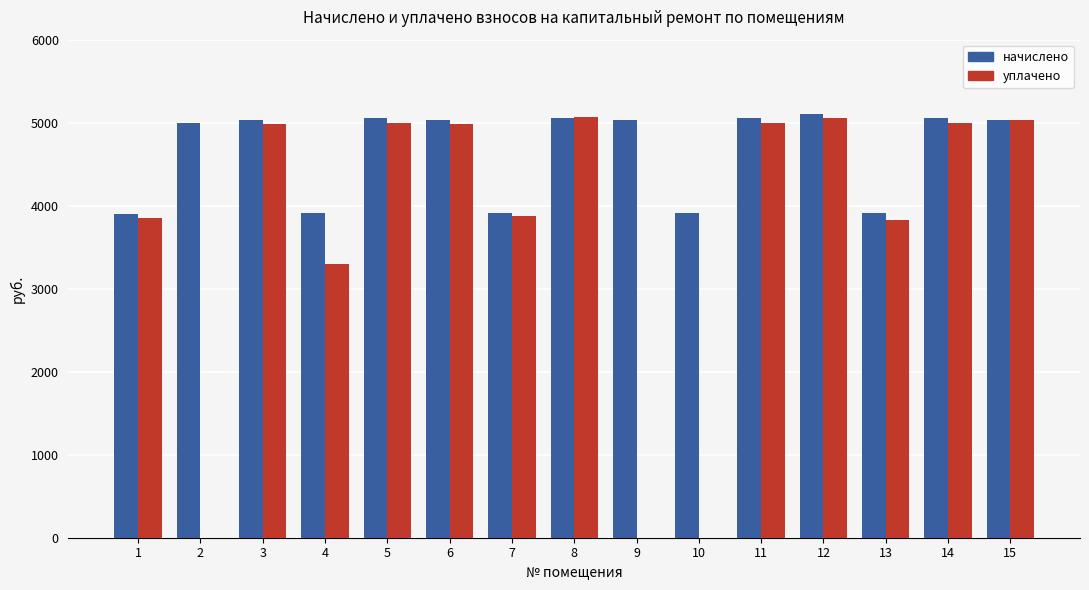

The value of уплачено at 15 is 5029.1. True or false?

True